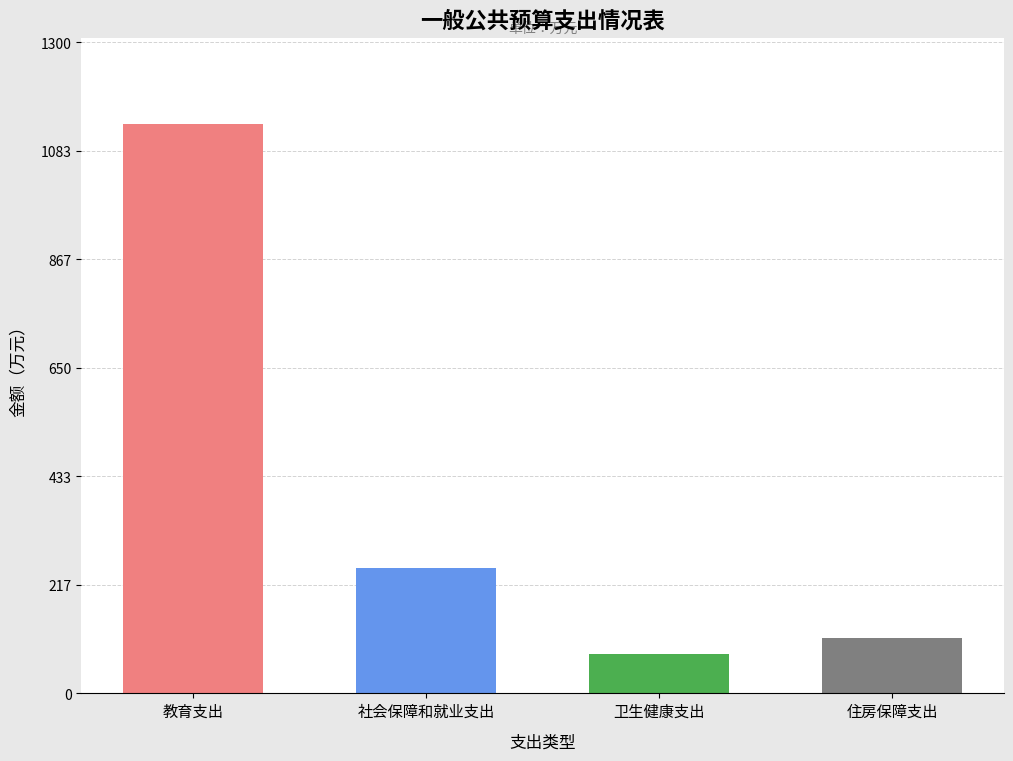

At which label does the data first exceed 249?

教育支出